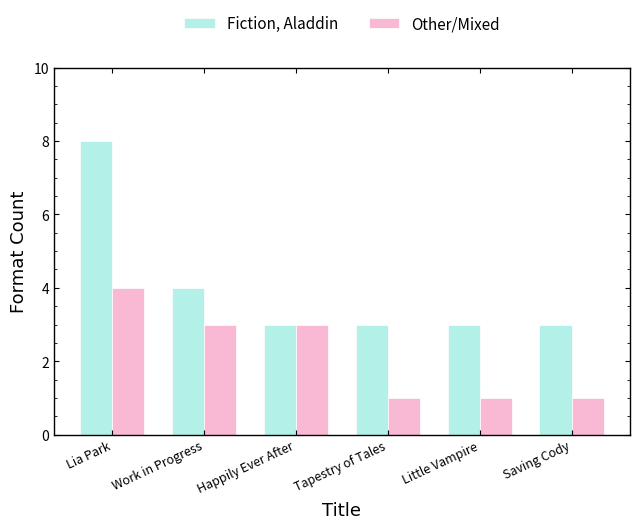

What is the greatest value displayed?

8